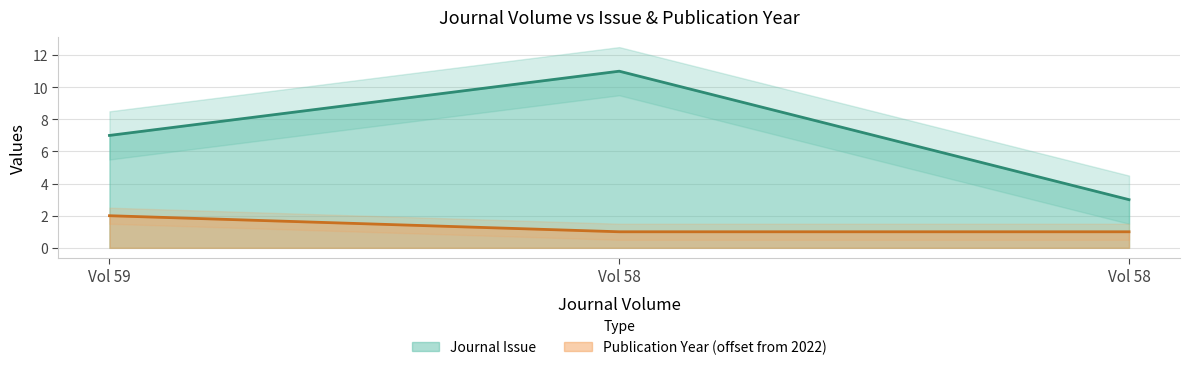

The value of Journal Issue at Vol 58 is 11. True or false?

True